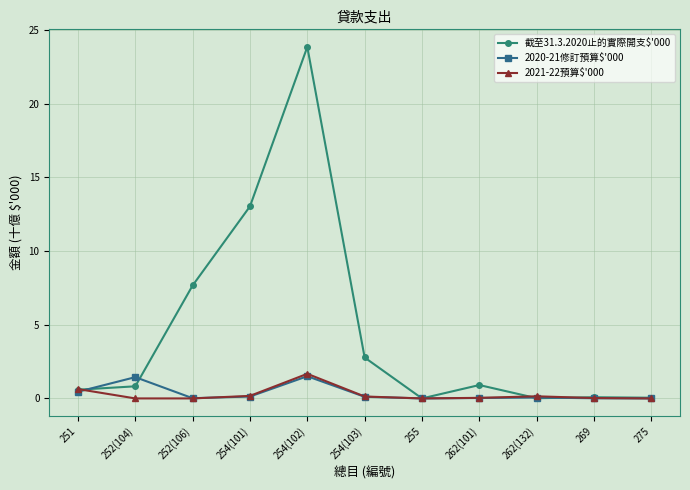

The 截至31.3.2020止的實際開支$'000 series shows 0.1 at 269. True or false?

True